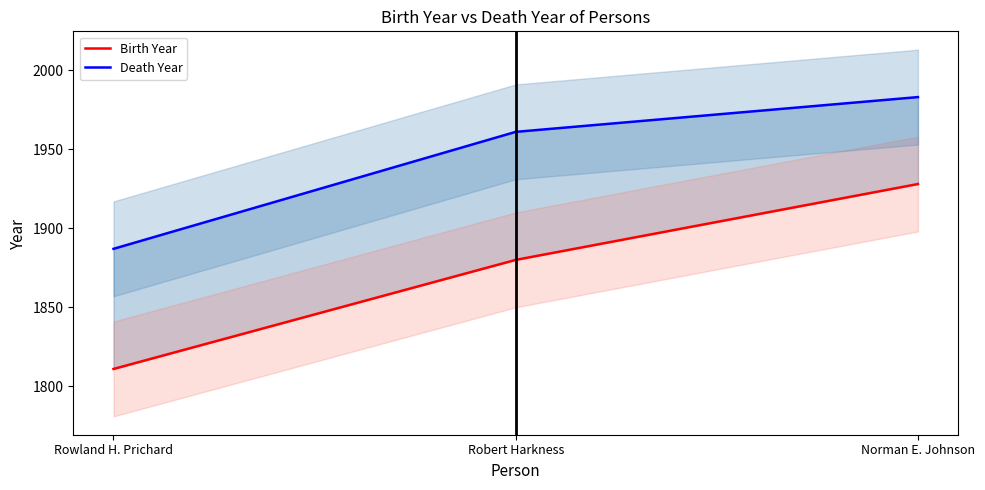

List the series in order of their peak value, lowest first.

Birth Year, Death Year